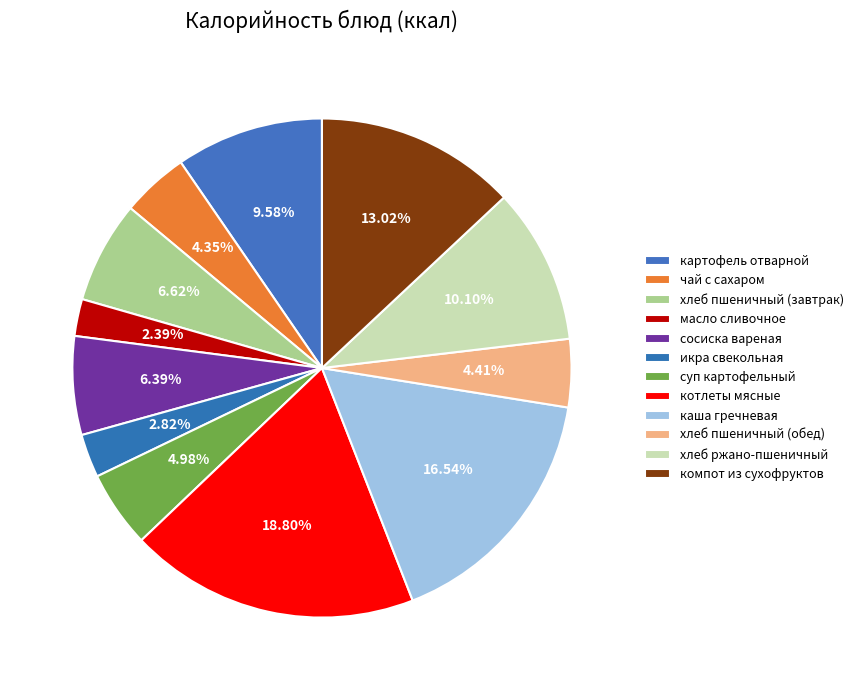

Does икра свекольная account for over 50% of the chart?

No